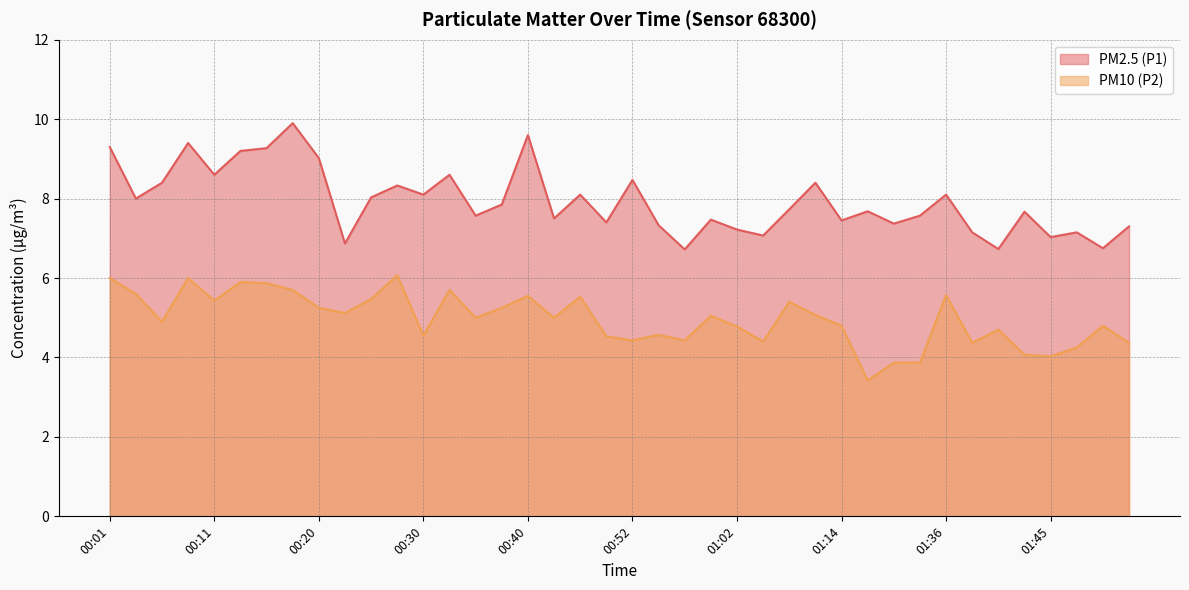

True or false: PM2.5 (P1) and PM10 (P2) cross at least once.

False